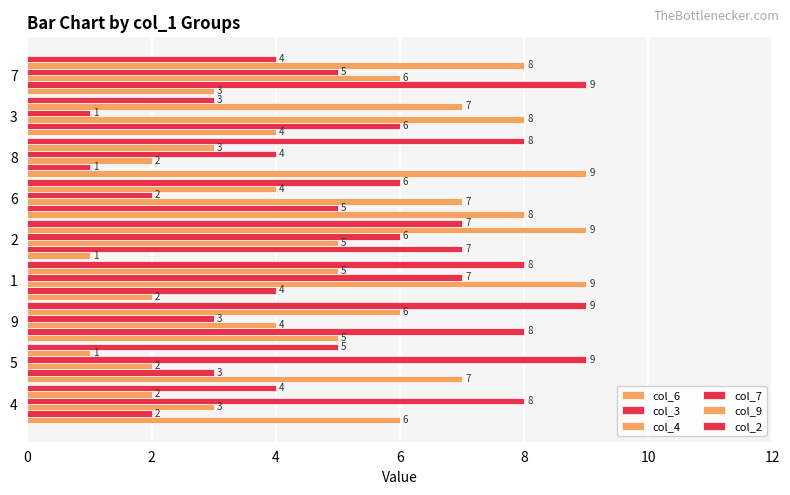

Reading right to left, list all the values displayed in this chart.

col_6: 3	4	9	8	1	2	5	7	6
col_3: 9	6	1	5	7	4	8	3	2
col_4: 6	8	2	7	5	9	4	2	3
col_7: 5	1	4	2	6	7	3	9	8
col_9: 8	7	3	4	9	5	6	1	2
col_2: 4	3	8	6	7	8	9	5	4